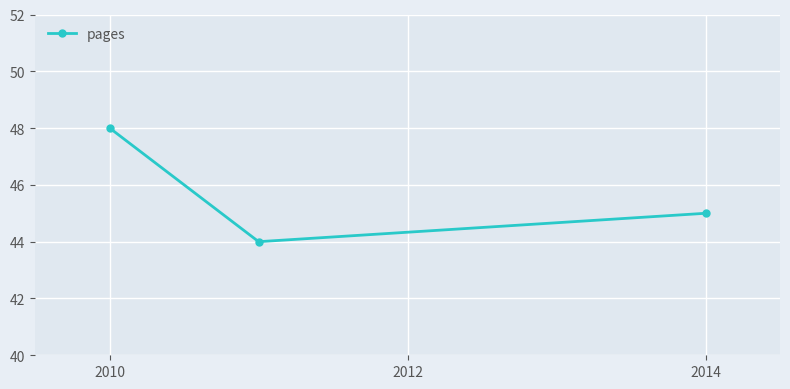

Reading left to right, what are all the values shown in this chart?

48	44	45